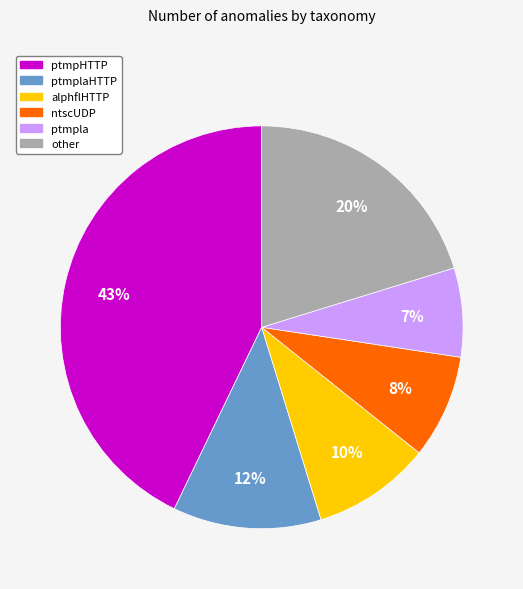

Is there a majority slice in this chart?

No